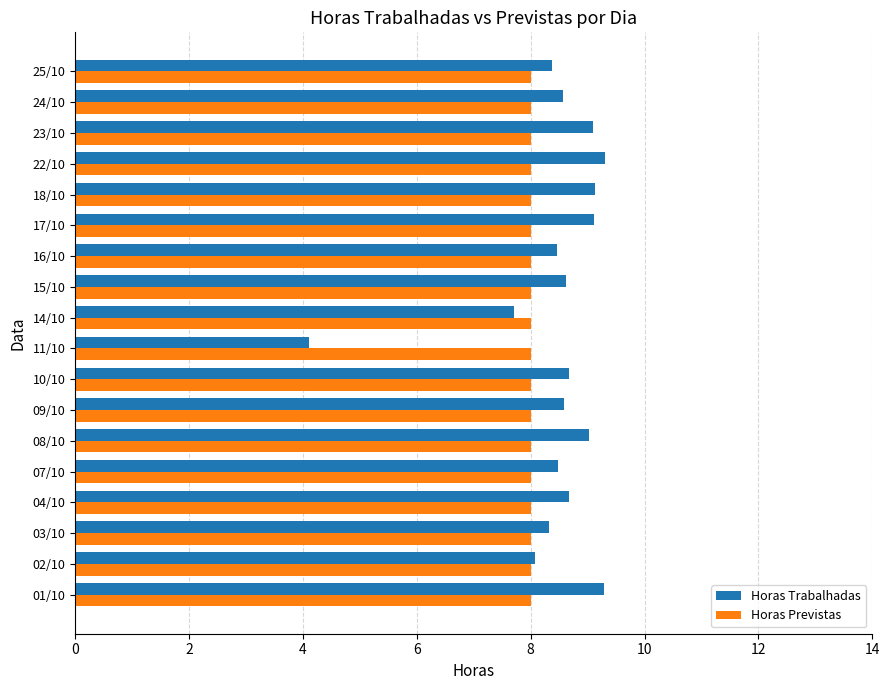

At how many categories does at least one series exceed 6?

18